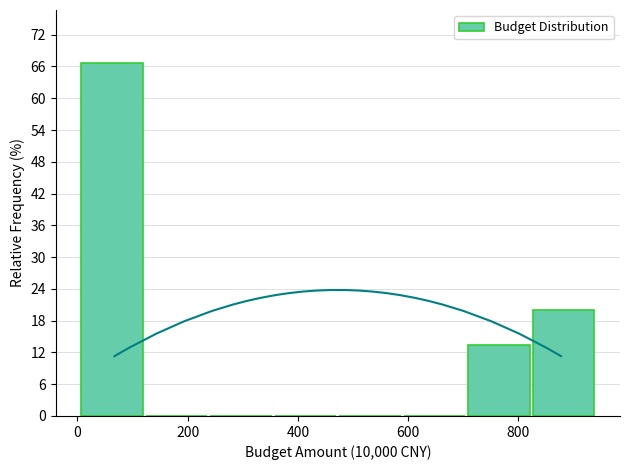

Reading left to right, transcribe this chart: for each bar, give the range it covers on the x-axis and its height. Neither the bar edges nor the heights are printed on the chart, so give them approximately, as read against the axes.

0 to 120: 67
120 to 240: 0
240 to 360: 0
360 to 480: 0
480 to 600: 0
600 to 700: 0
700 to 820: 13
820 to 940: 20